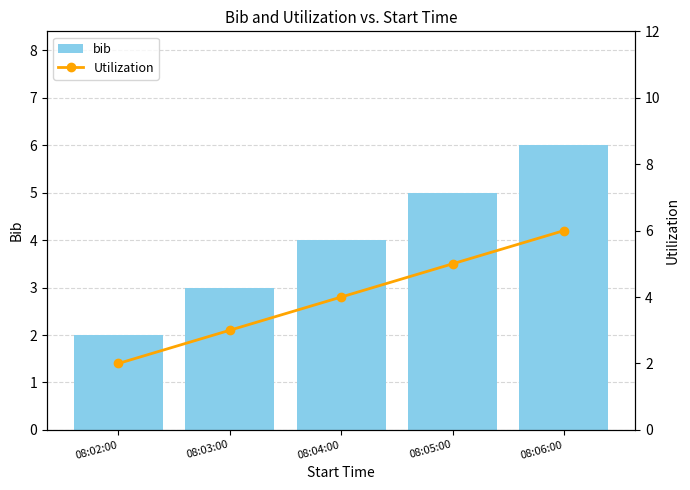

What is the label of the 2nd bar from the left?

08:03:00